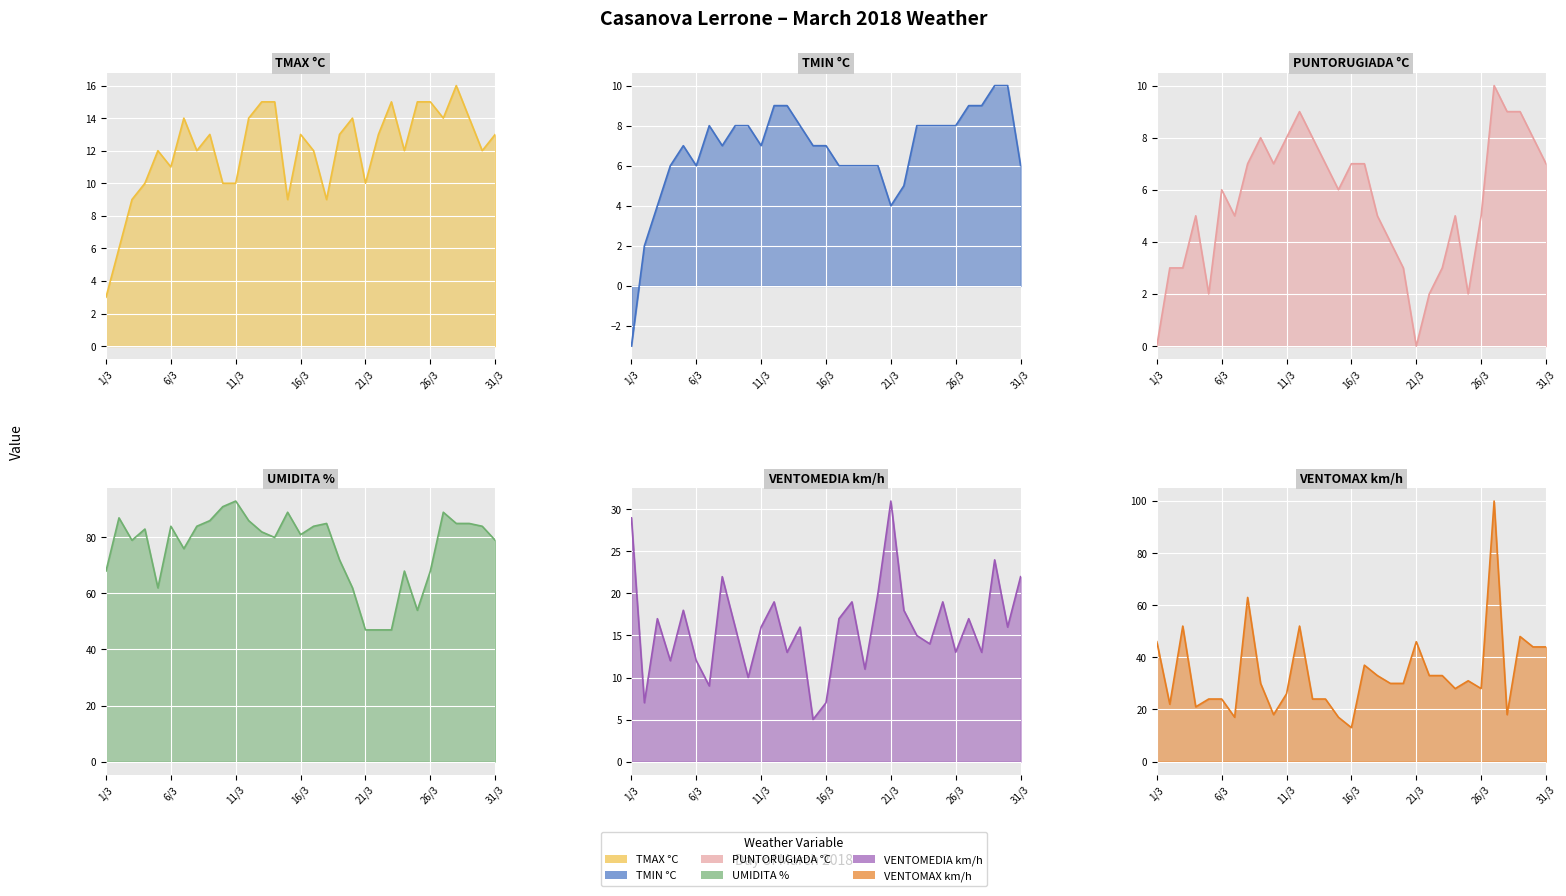

What is the value of the TMIN °C point at the 15th from the left?

7